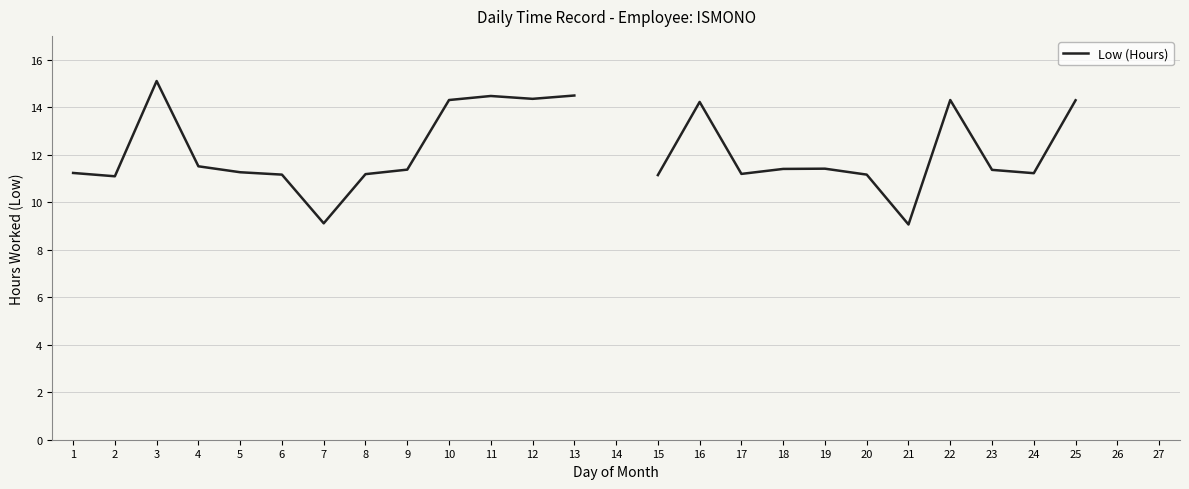

How many lines are shown in the chart?

1